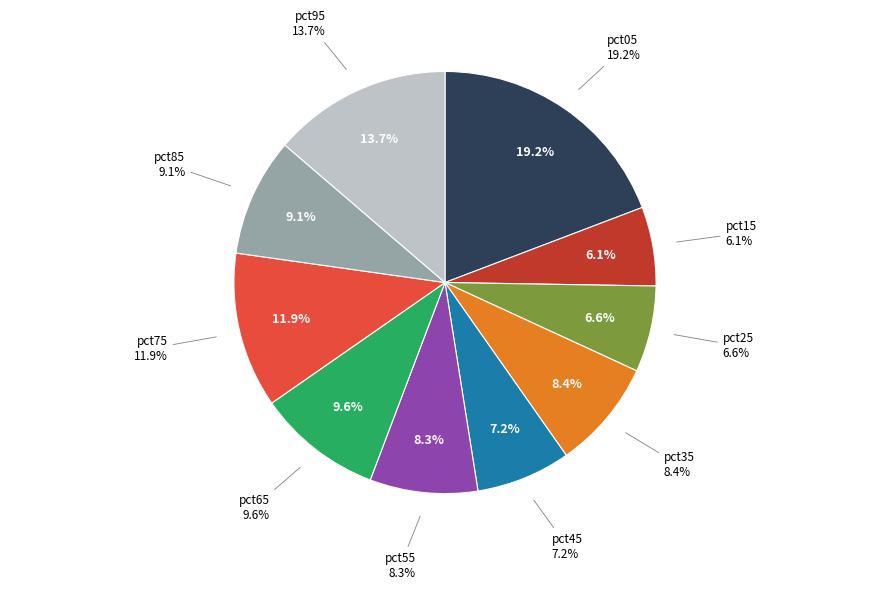

Is there a majority slice in this chart?

No